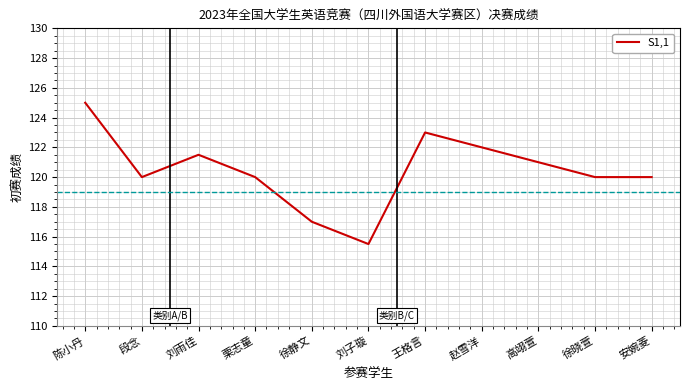

At which category does the chart reach its peak across all series?

陈小丹